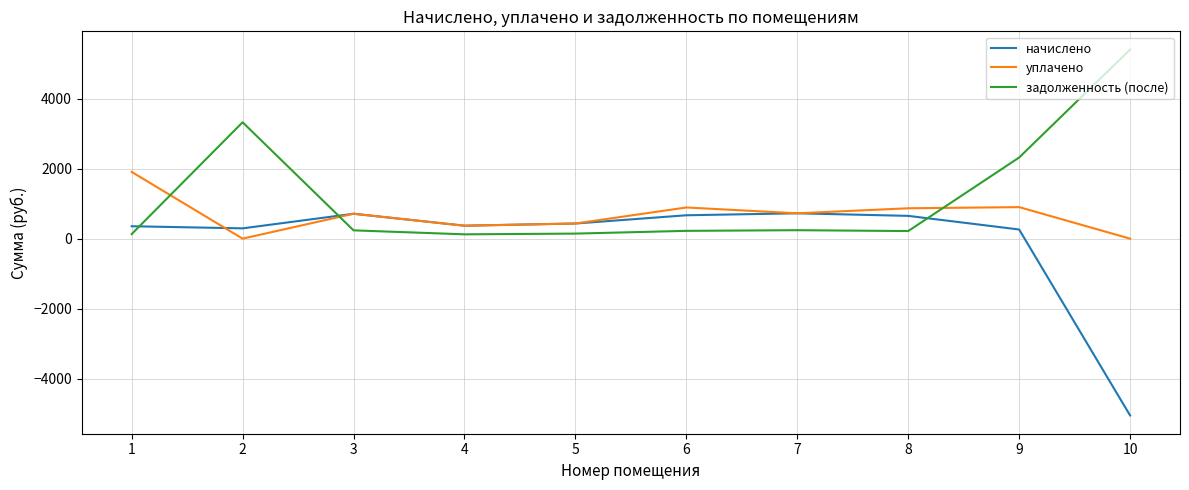

Where is the first local minimum for уплачено?

2